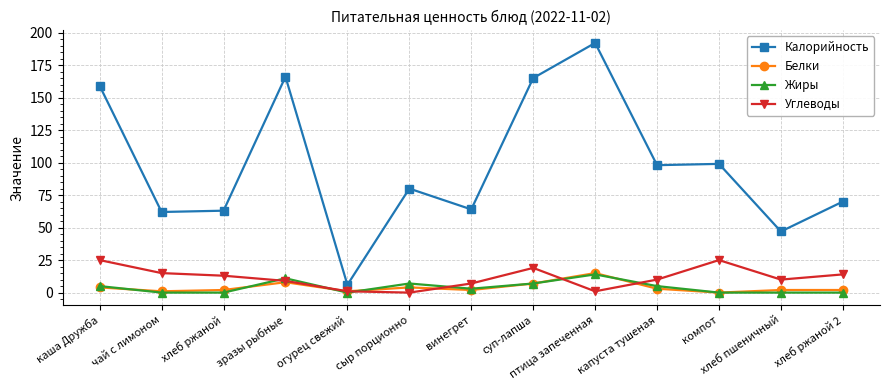

True or false: Углеводы has more than 0 interior local peaks.

True